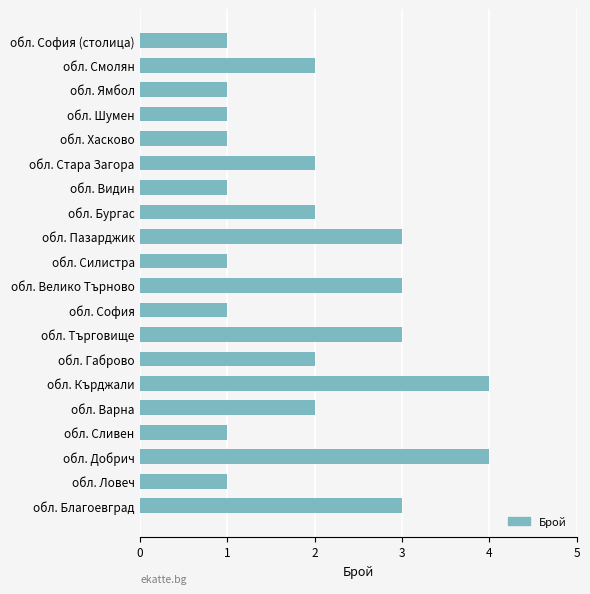

What is the smallest value displayed?

1